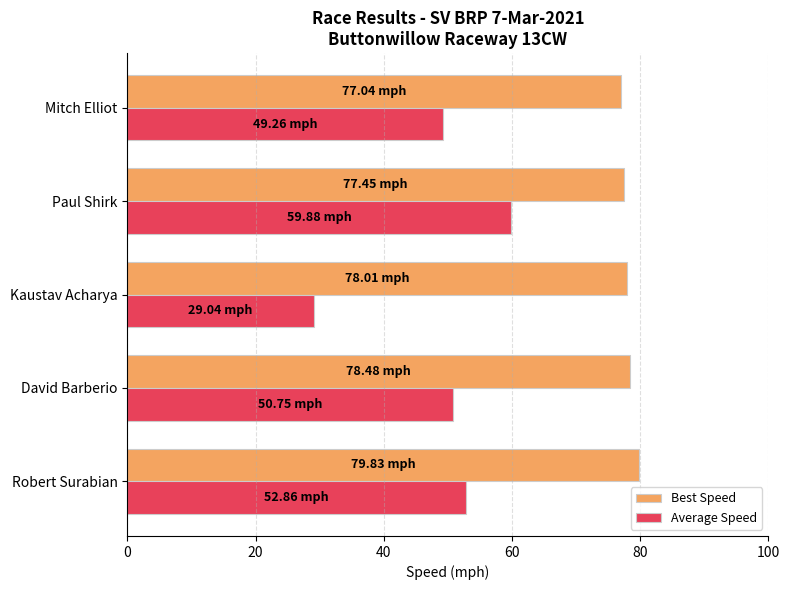

What is the smallest value displayed?

29.0